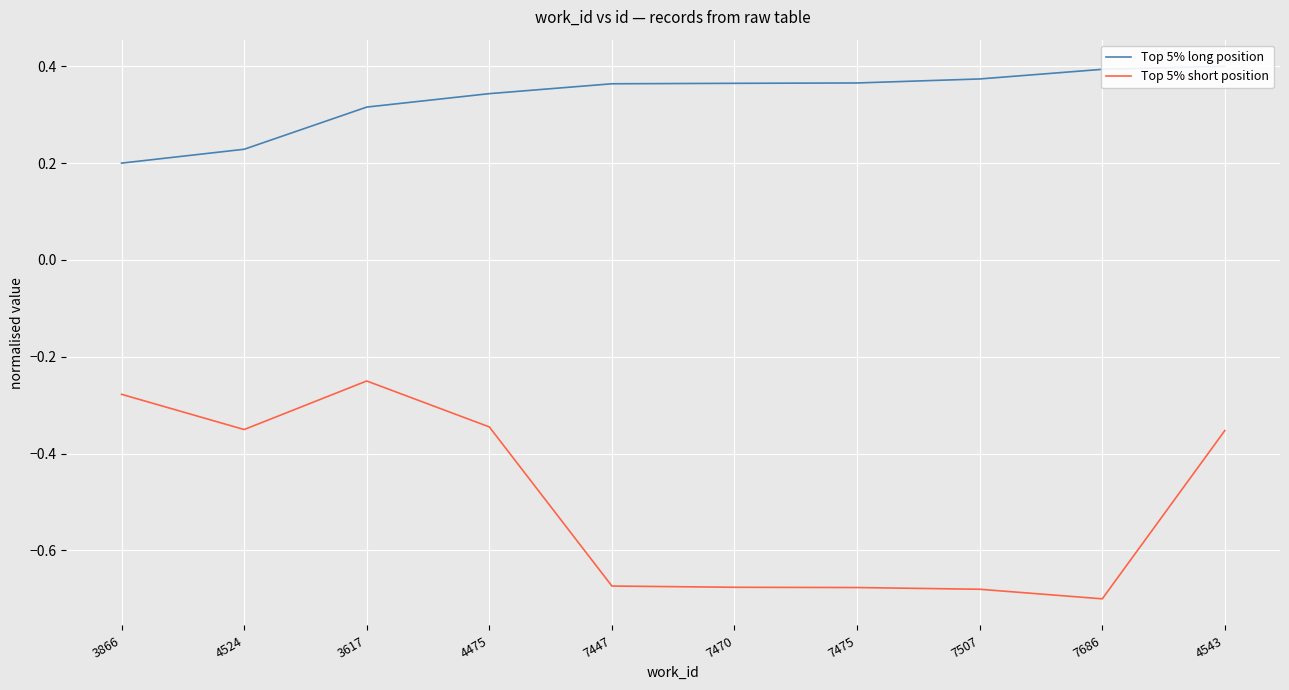

What is the total value across all series at 7686?

-0.3